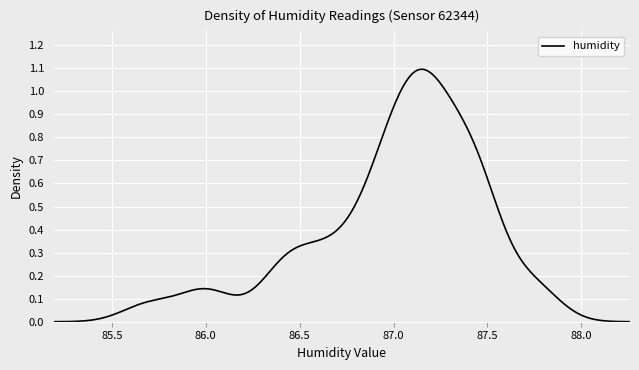

Does the chart have visible grid lines?

Yes